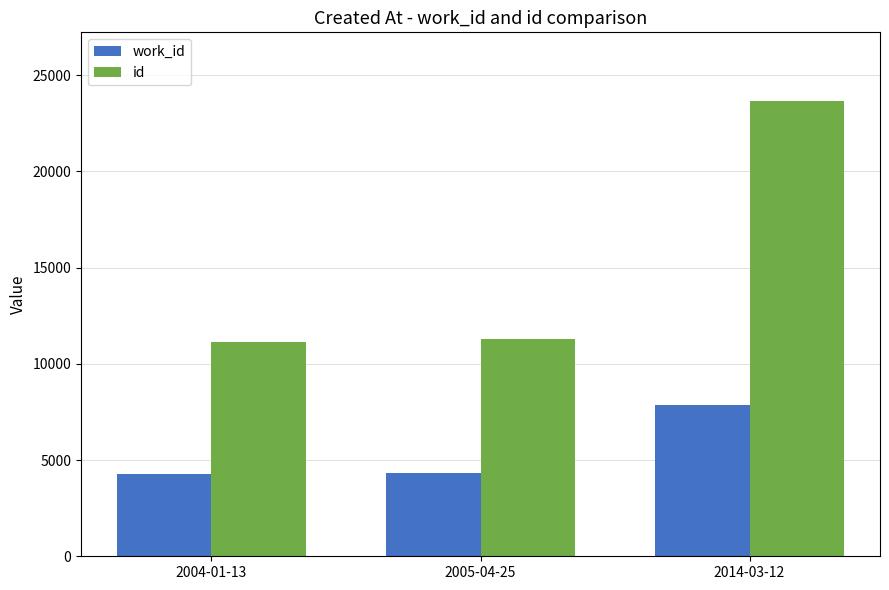

Which series has the widest spread of values?

id